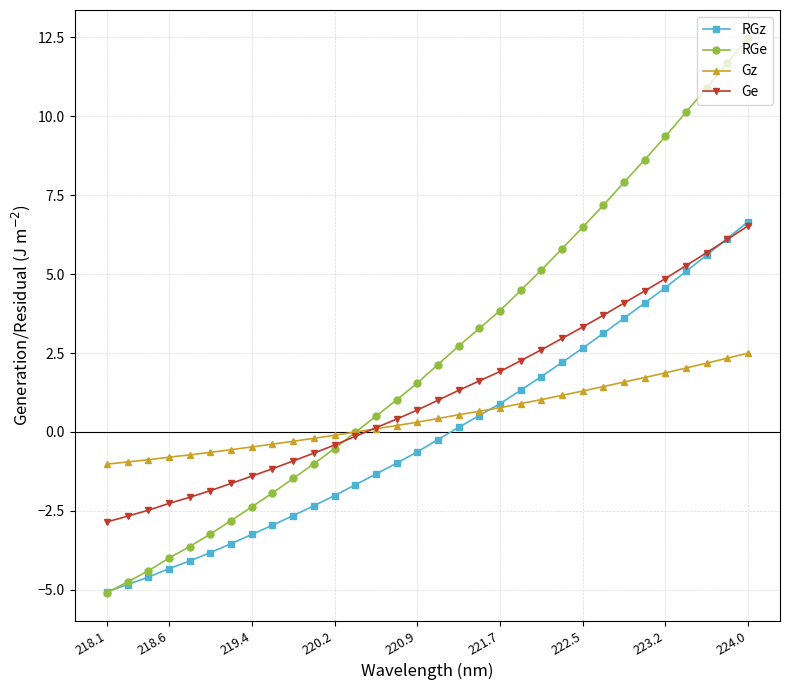

Which series has the widest spread of values?

RGe